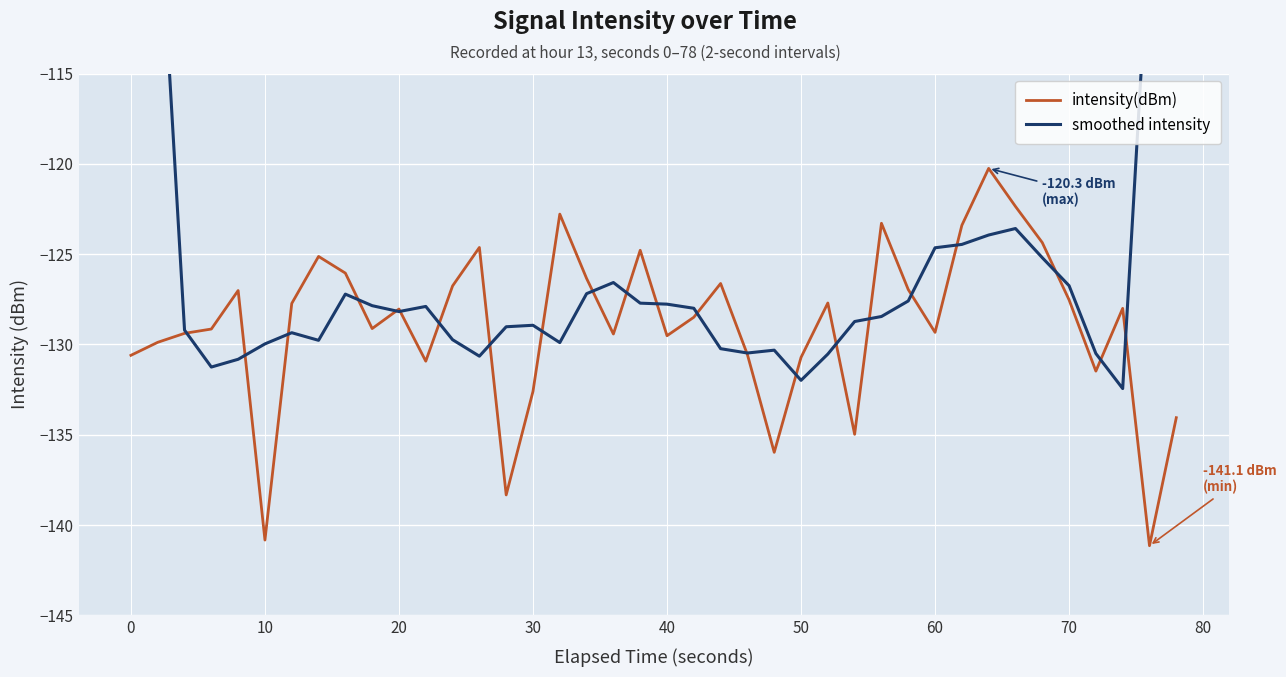

In intensity(dBm), how many points are higher than both neighbors (excluding endpoints)?

11